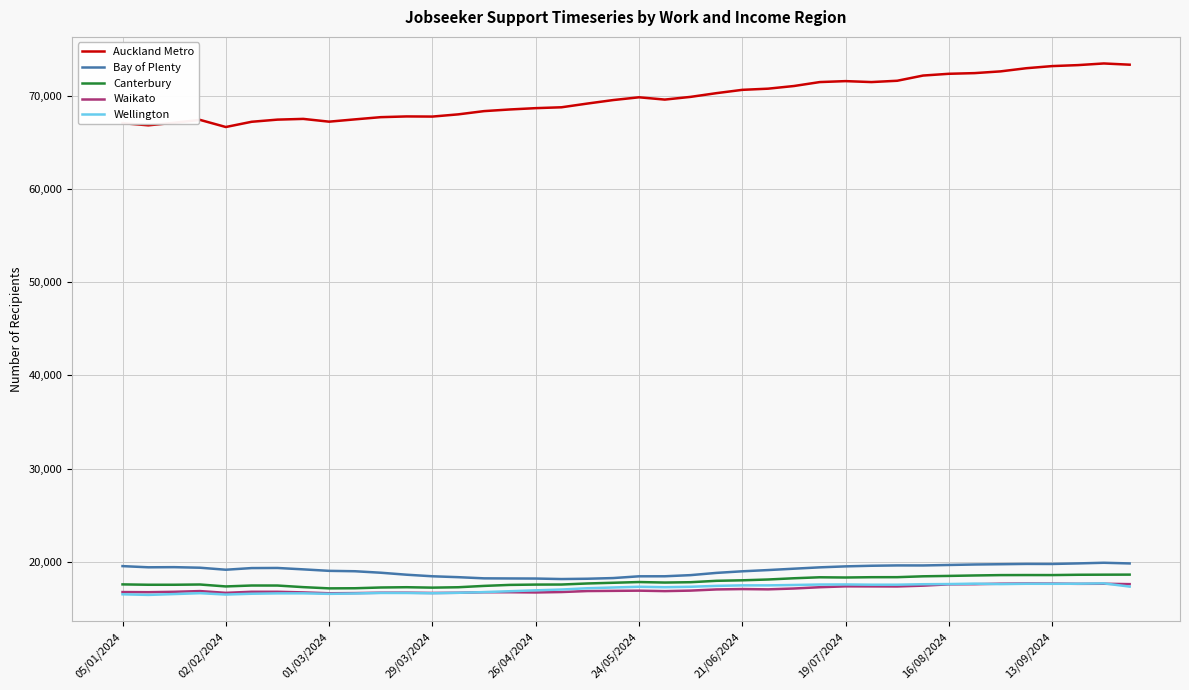

True or false: Bay of Plenty and Waikato cross at least once.

False